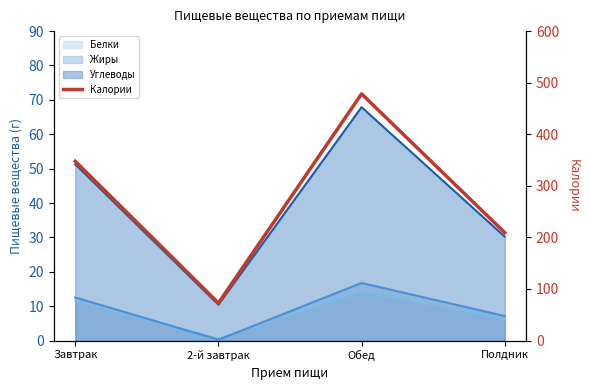

Reading right to left, transcribe all the data shown in this chart.

Полдник=209.2	Обед=478.3	2-й завтрак=72.7	Завтрак=347.5